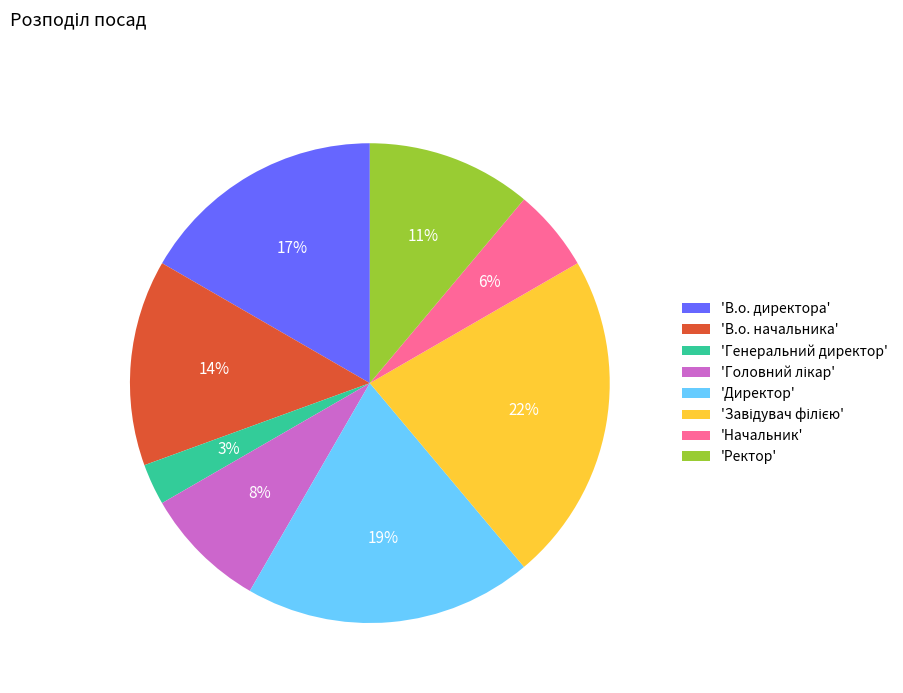

Which slice is the smallest?

'Генеральний директор'